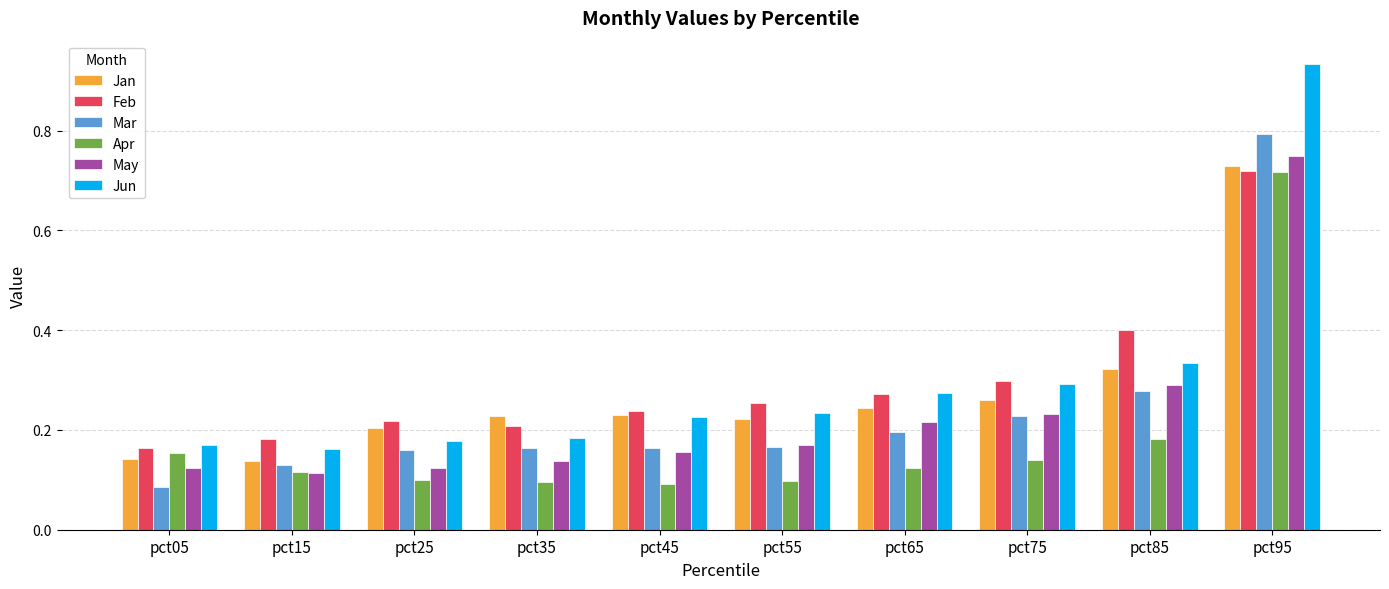

At which category does the chart reach its peak across all series?

pct95